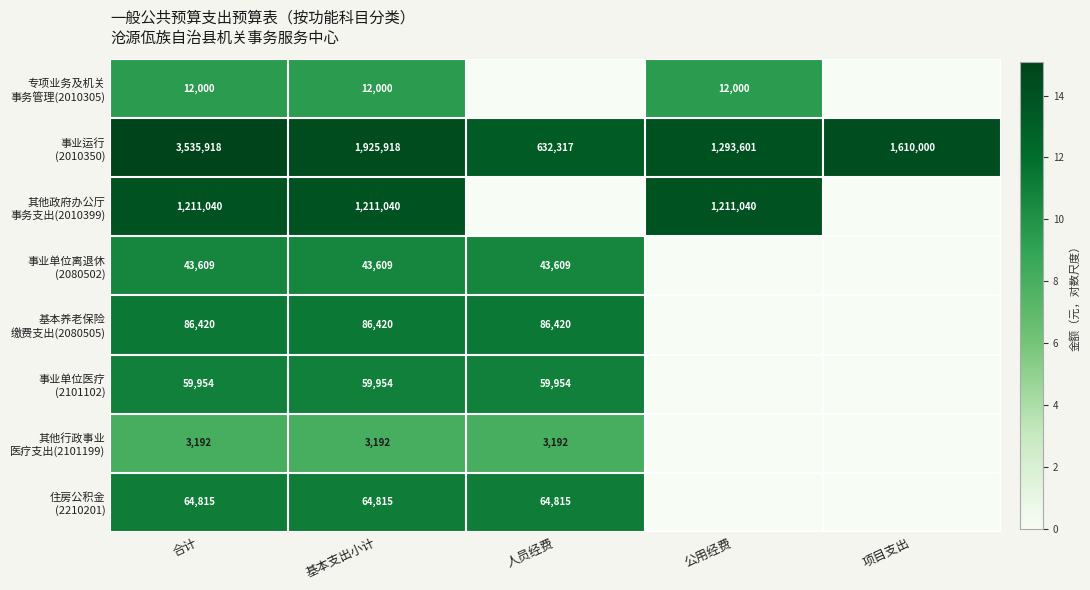

At which category is the sum across all series the highest?

合计